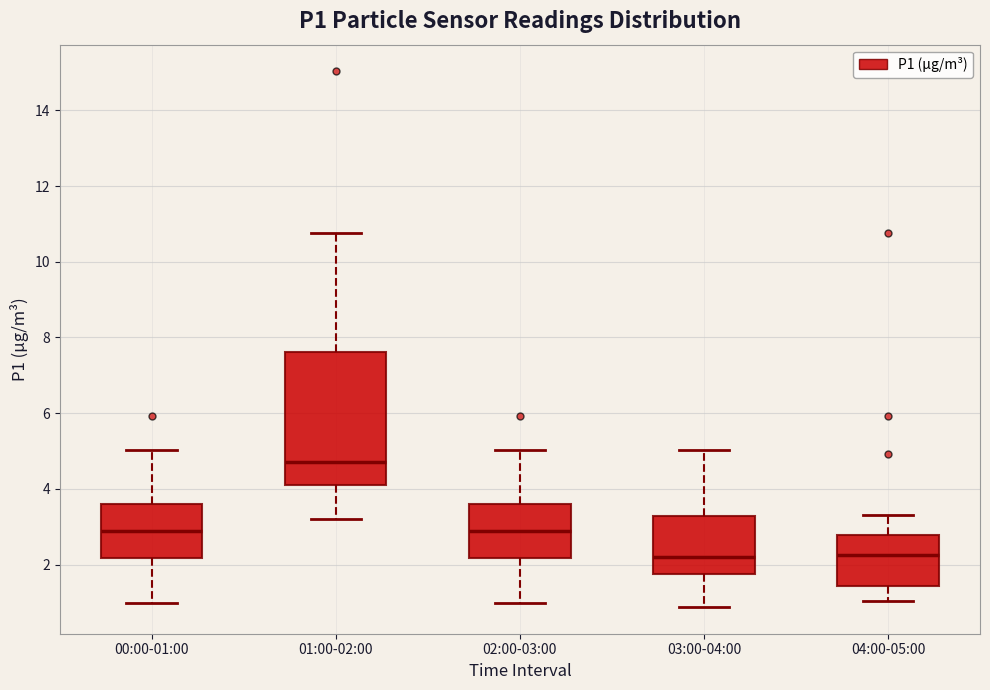

Where is the lower edge of the box for 03:00-04:00 on the y-axis? The values are not printed on the chart, so give them approximately, as read against the axis.

1.8